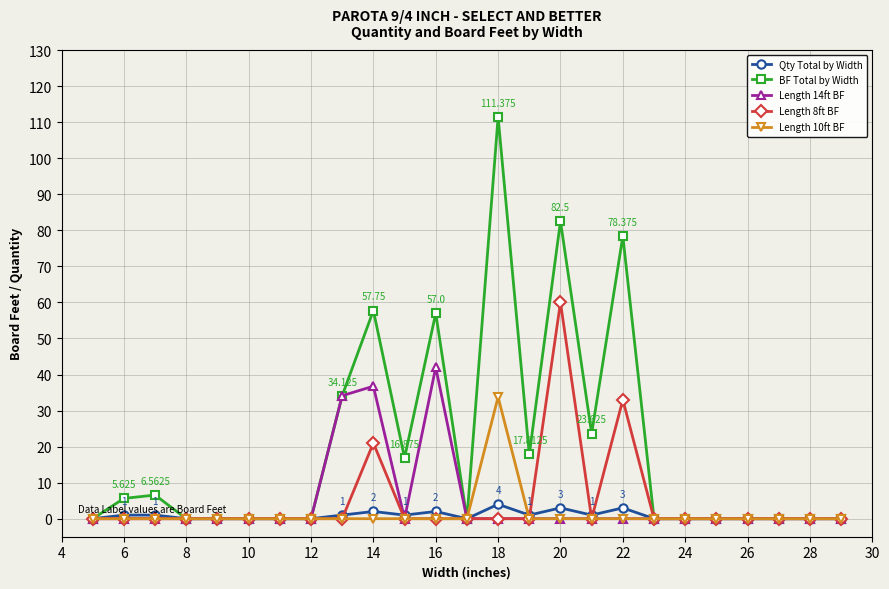

What is the average value of the Qty Total by Width series?

0.8